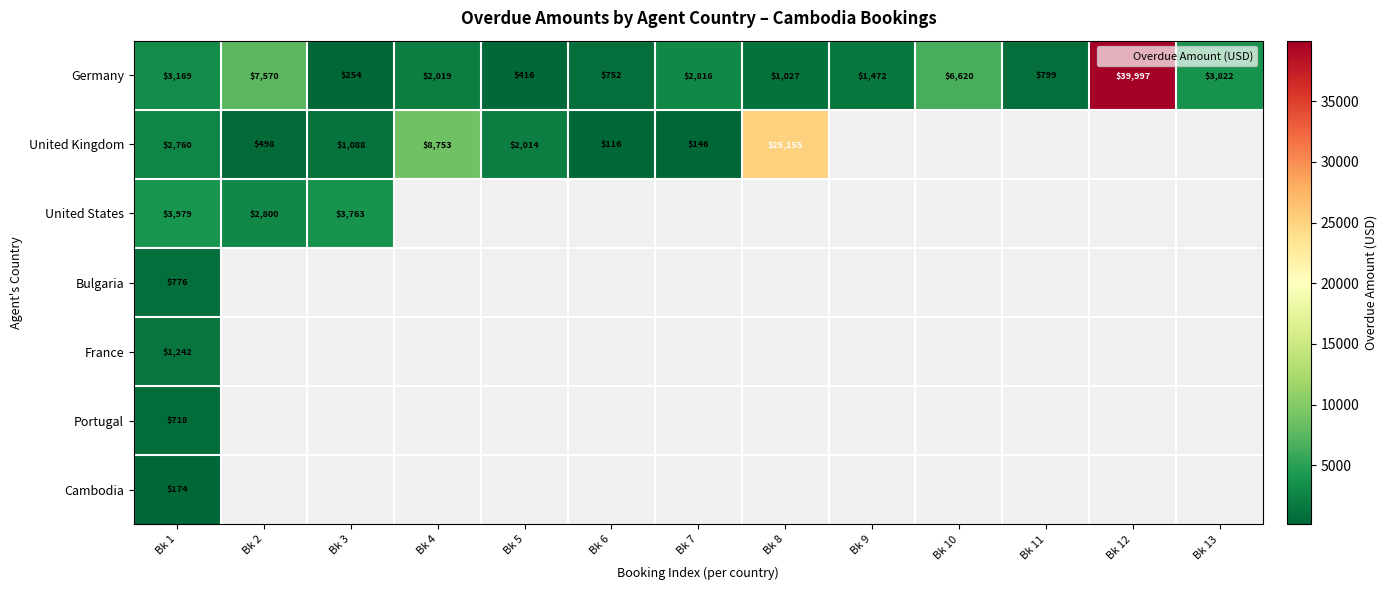

The United Kingdom series shows 663 at Bk 2. True or false?

False